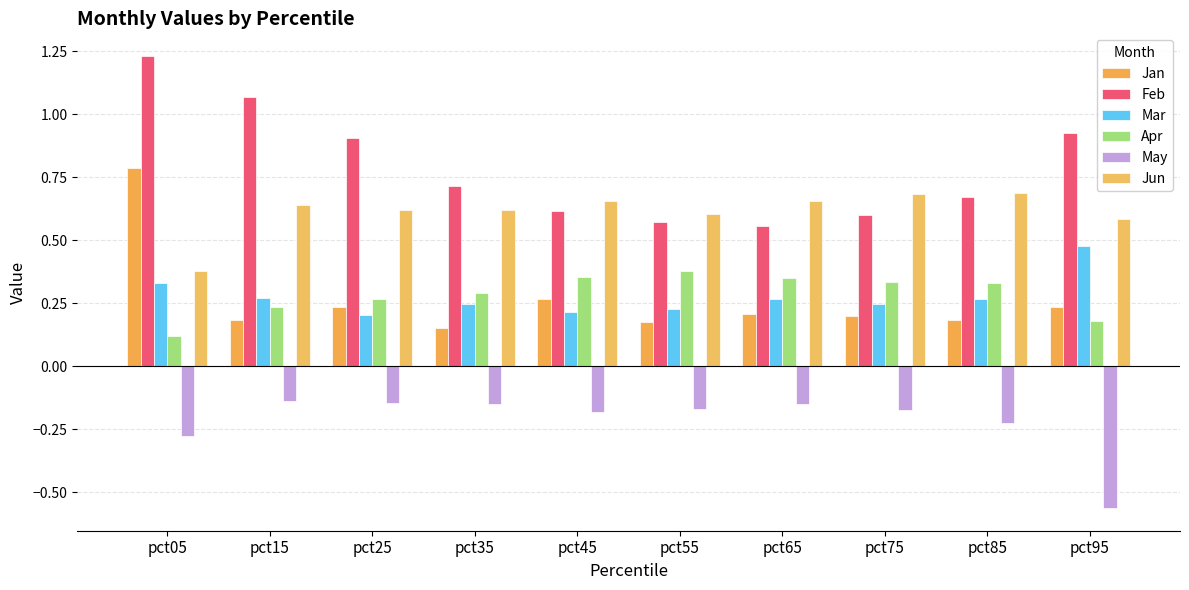

Which has a higher value, pct15 or pct75?

pct75